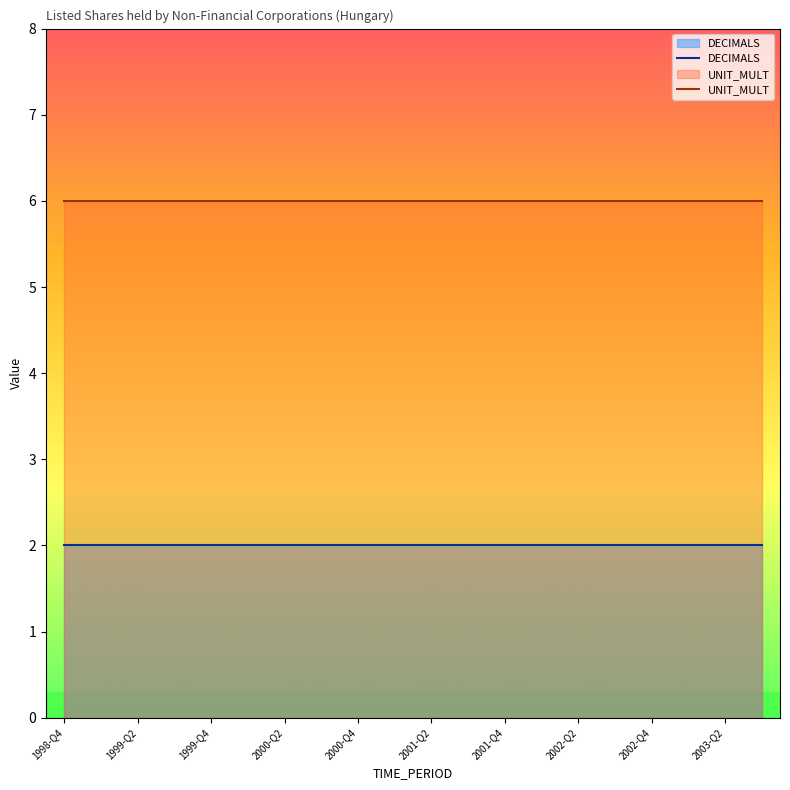

The UNIT_MULT series shows 6 at 2000-Q4. True or false?

True